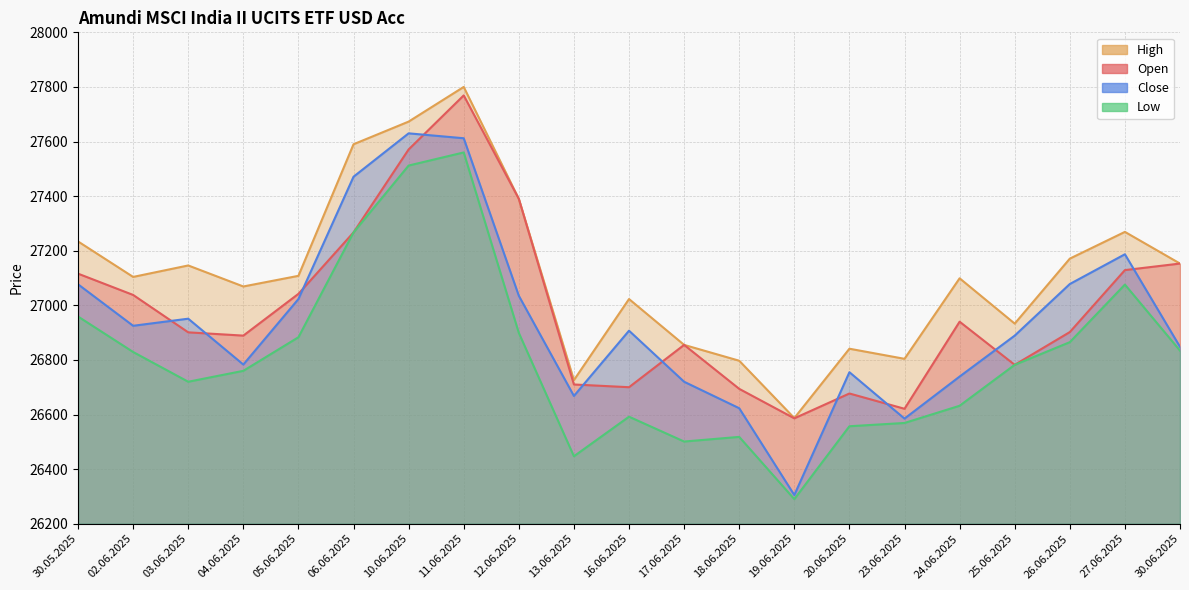

What is the maximum value for High?

27800